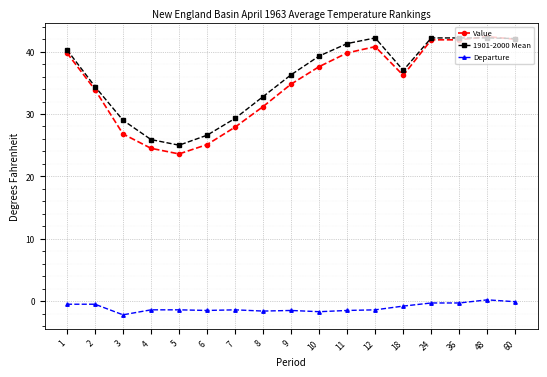

Which series has the widest spread of values?

Value